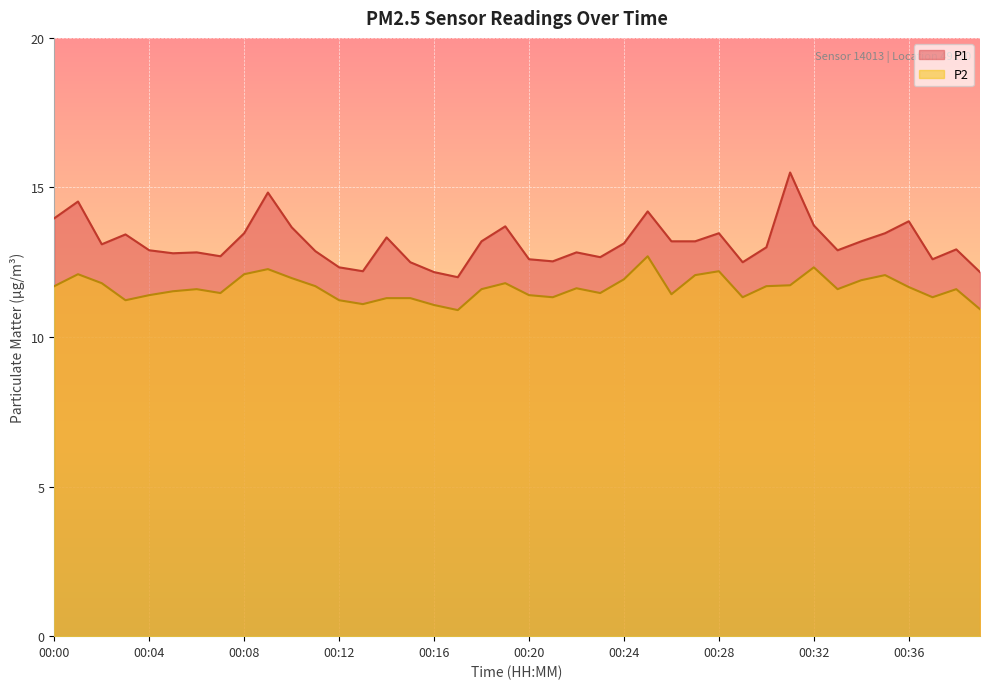

Which category has the lowest value in the P2 series?

00:17